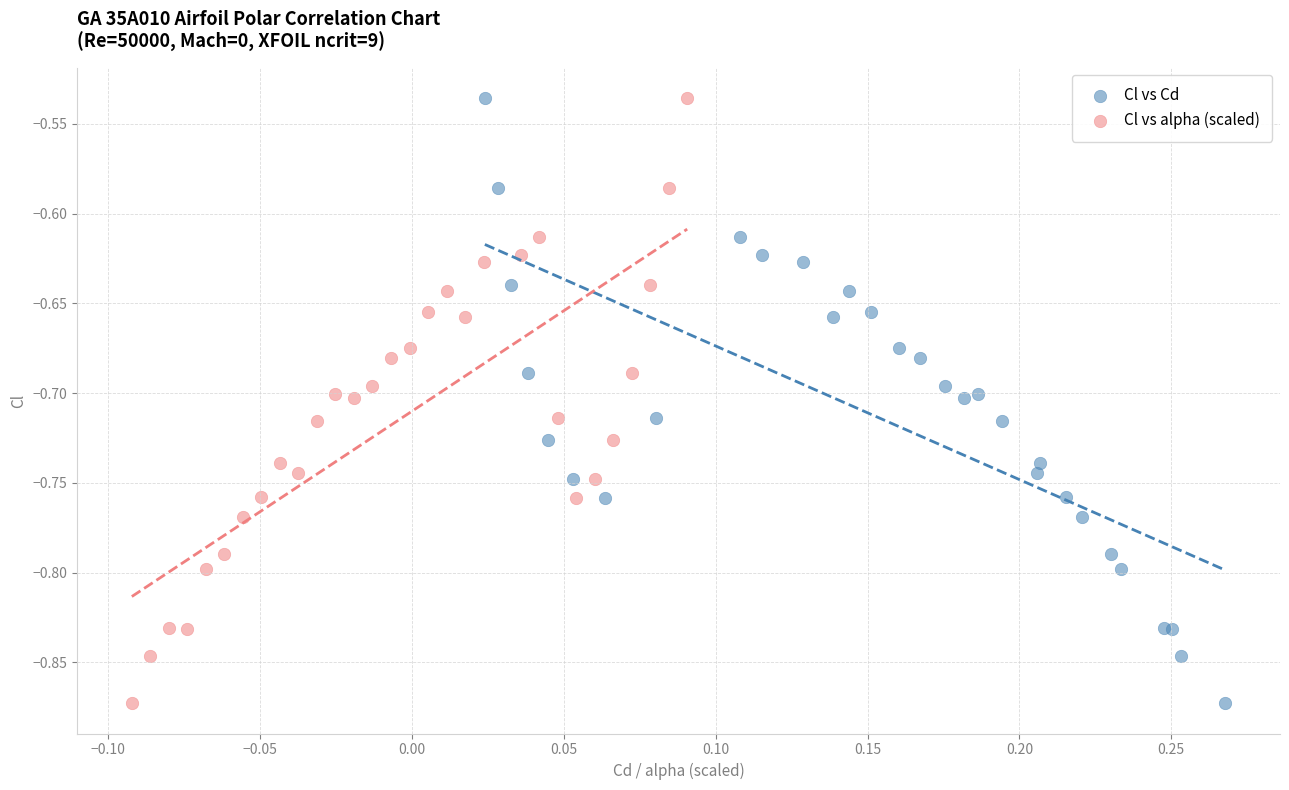

What are all the series names shown in the legend?

Cl vs Cd, Cl vs alpha (scaled)